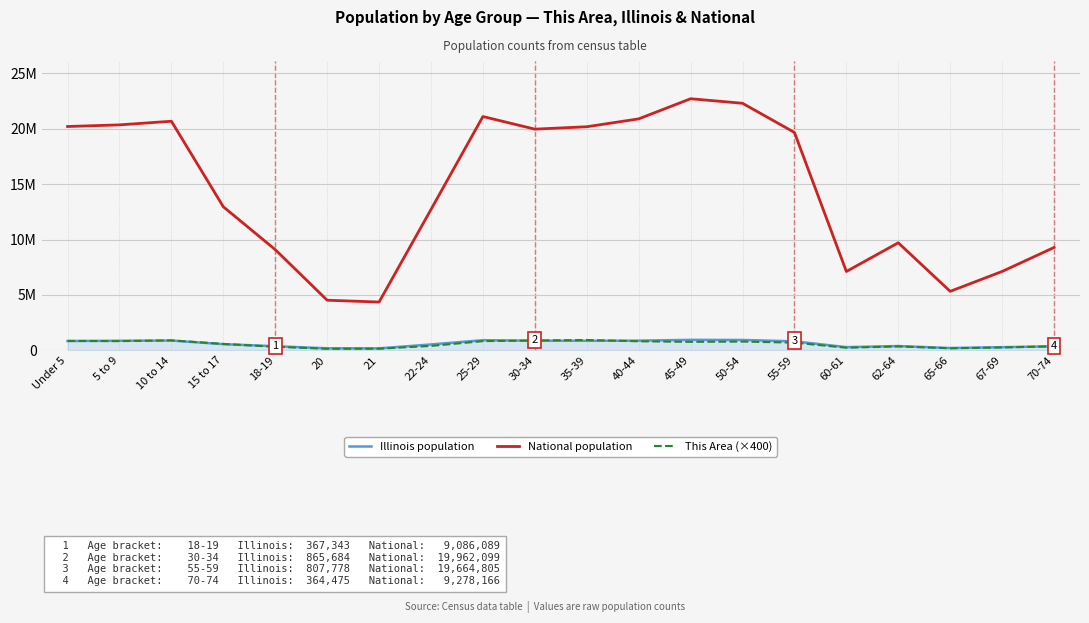

In Illinois population, how many points are higher than both neighbors (excluding endpoints)?

4